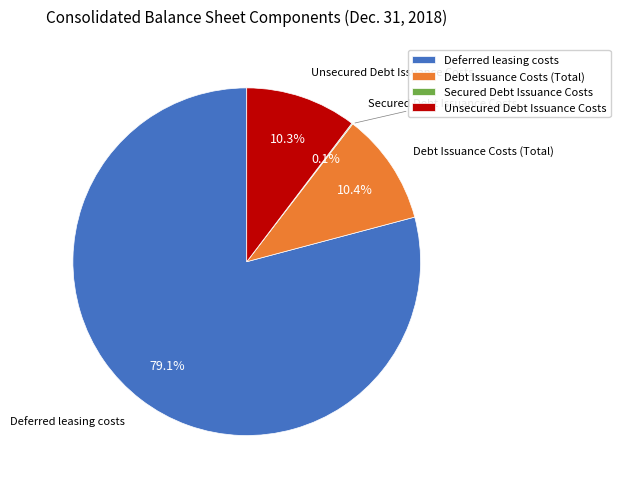

True or false: Unsecured Debt Issuance Costs accounts for 3% of the total.

False